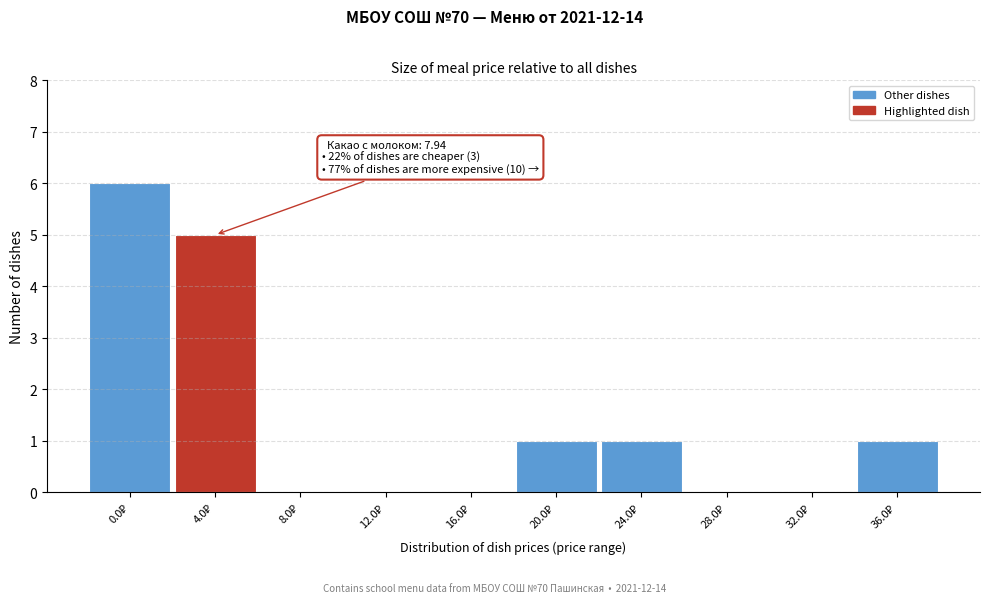

What is the greatest value displayed?

6